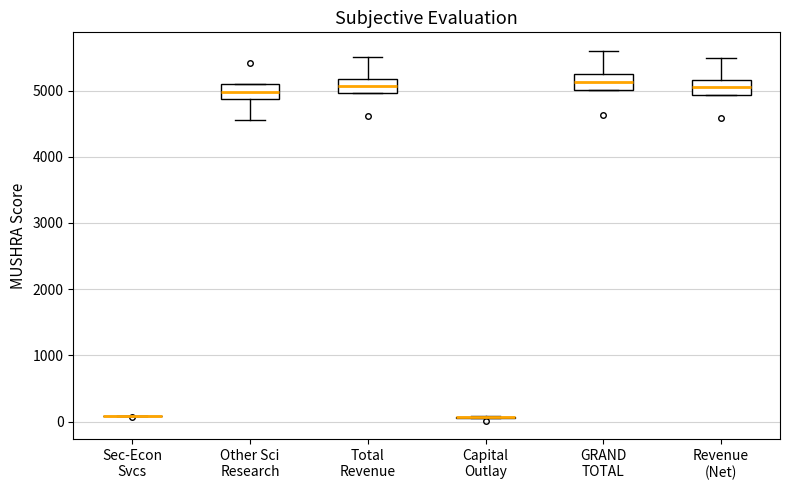

Where is the lower edge of the box for Total Revenue on the y-axis? The values are not printed on the chart, so give them approximately, as read against the axis.

5000